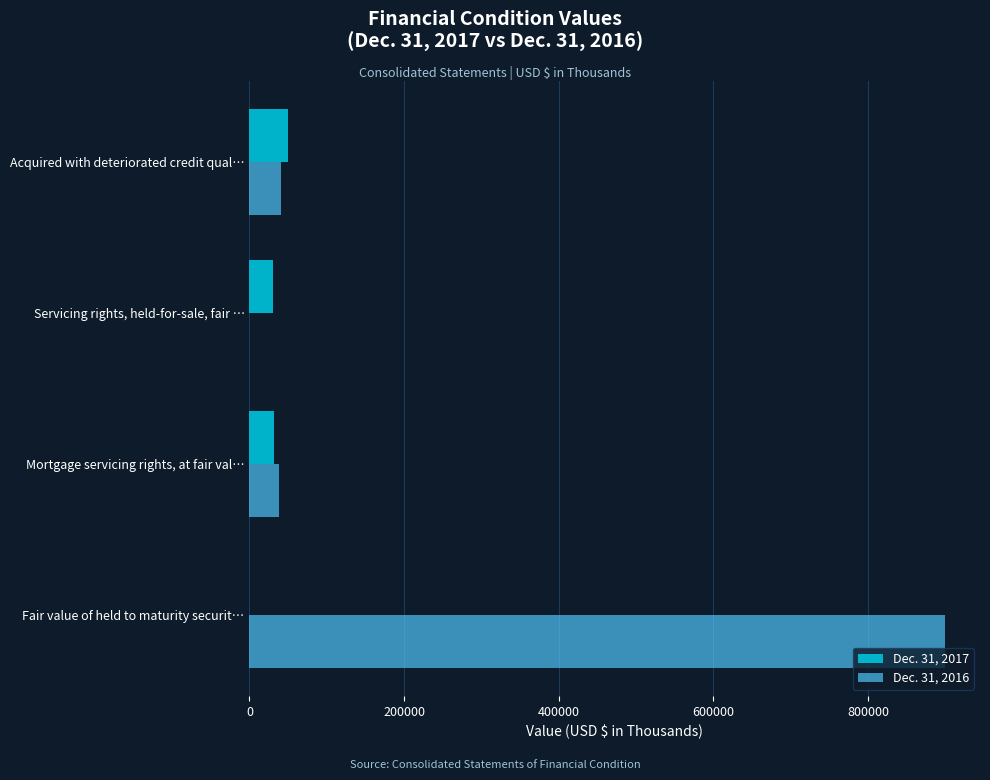

How many values in Dec. 31, 2016 are above zero?

3